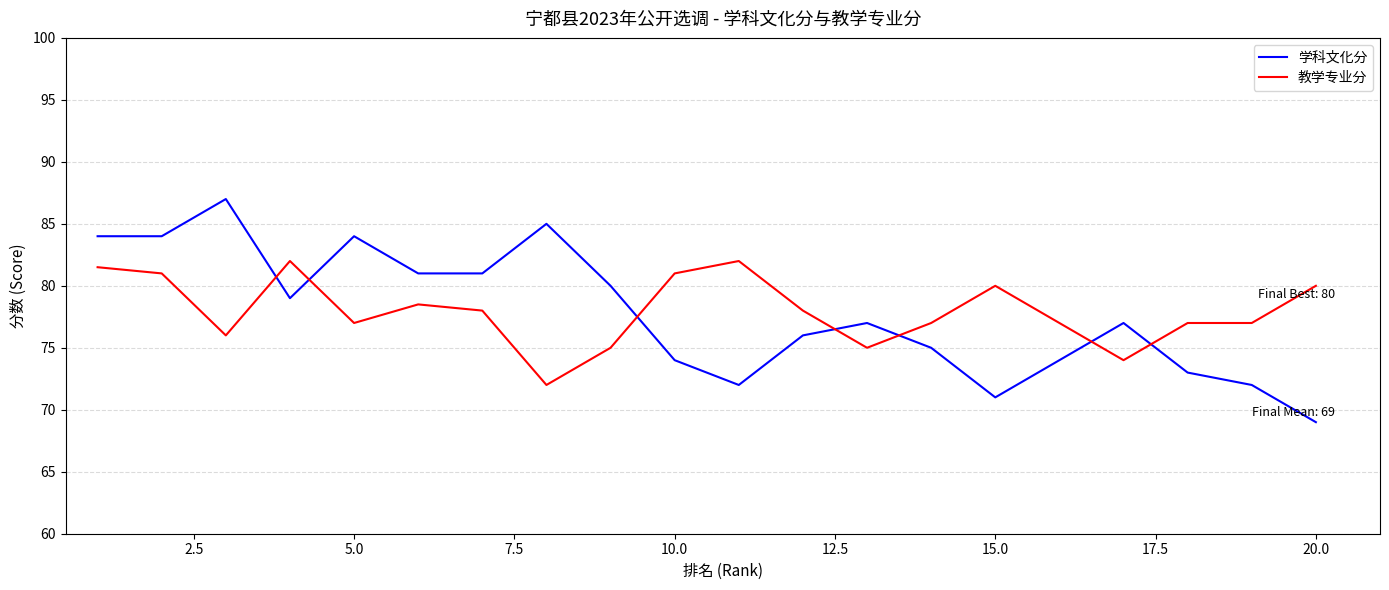

List the series in order of their peak value, highest first.

学科文化分, 教学专业分